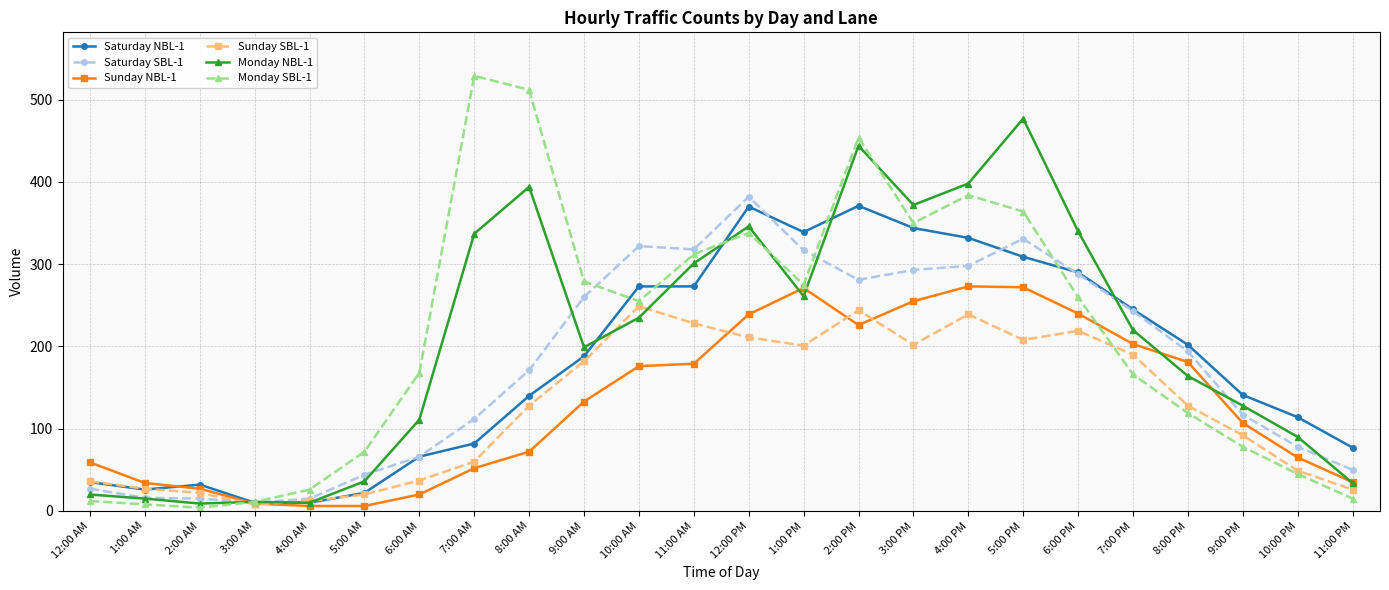

Which series has the largest range (max minus min)?

Monday SBL-1